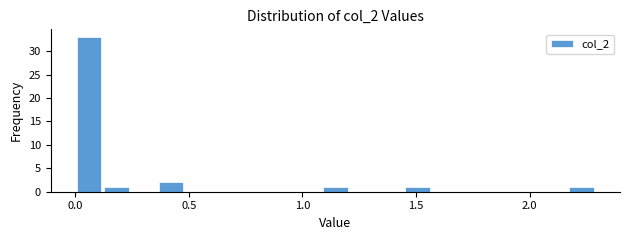

Around what value on the x-axis is the tallest bar? Give the approximate position of its centre, as read against the axis.

0.05